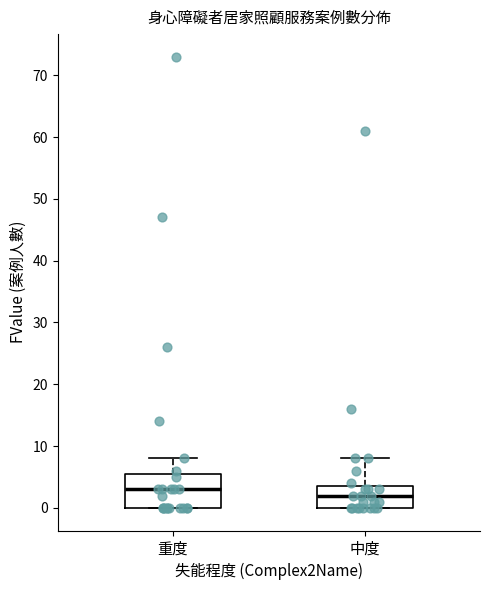

Reading left to right, read every box against the y-axis: the position of its median line, the range the box covers, and the ends of its whiskers. The values are not printed on the chart, so give them approximately, as read against the axis.

重度: median 3, box 0 to 6, whiskers 0 to 8
中度: median 2, box 0 to 4, whiskers 0 to 8